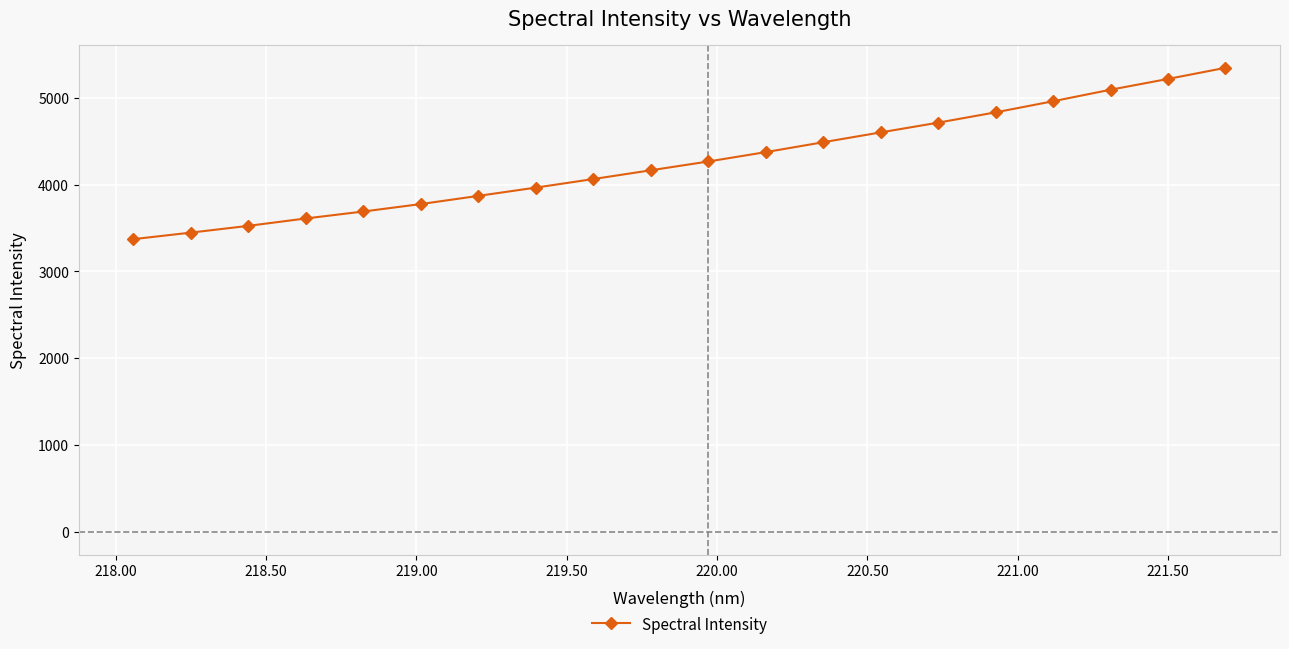

What is the greatest value displayed?

5346.0